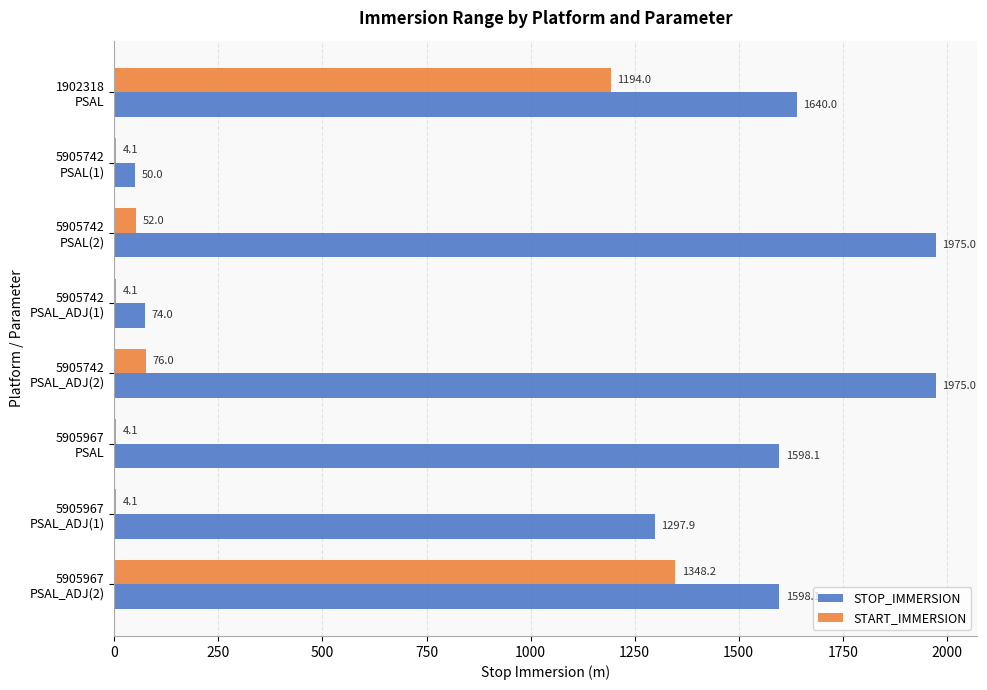

What is the sum of all START_IMMERSION values?

2686.6